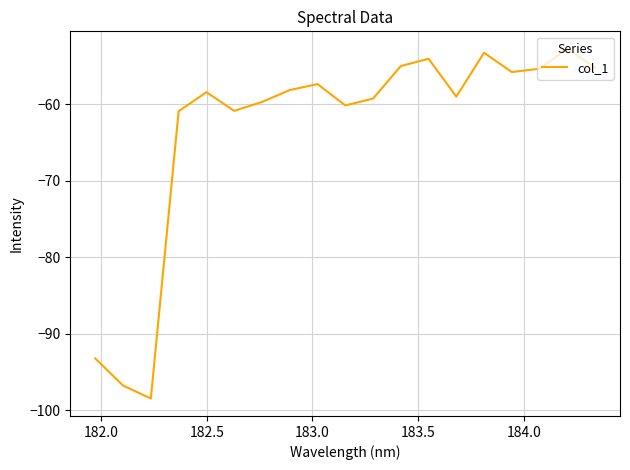

What is the greatest value displayed?

-52.7